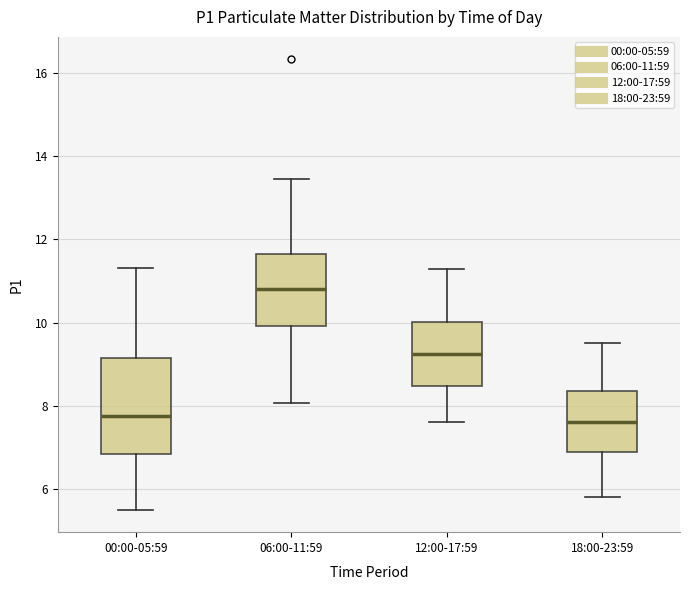

Comparing the boxes themselves (not the whiskers), which one is the tallest?

00:00-05:59